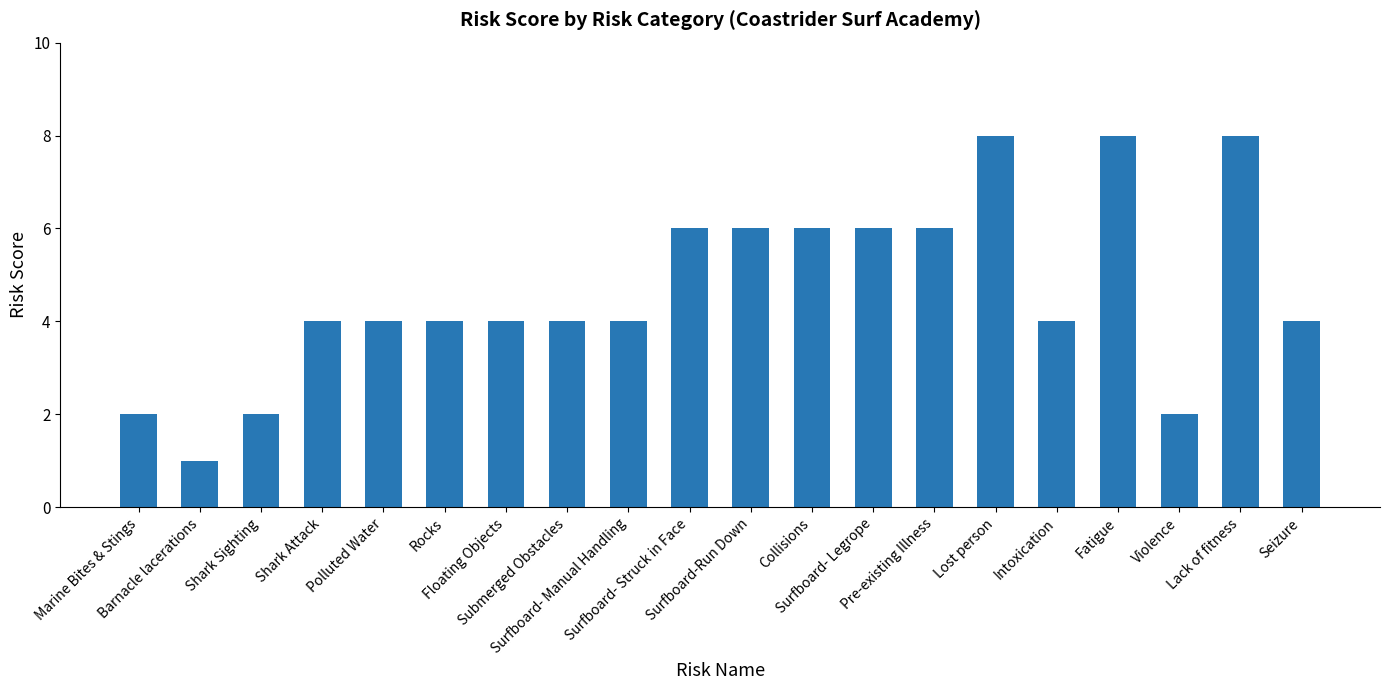

What is the label of the 10th bar from the right?

Surfboard-Run Down